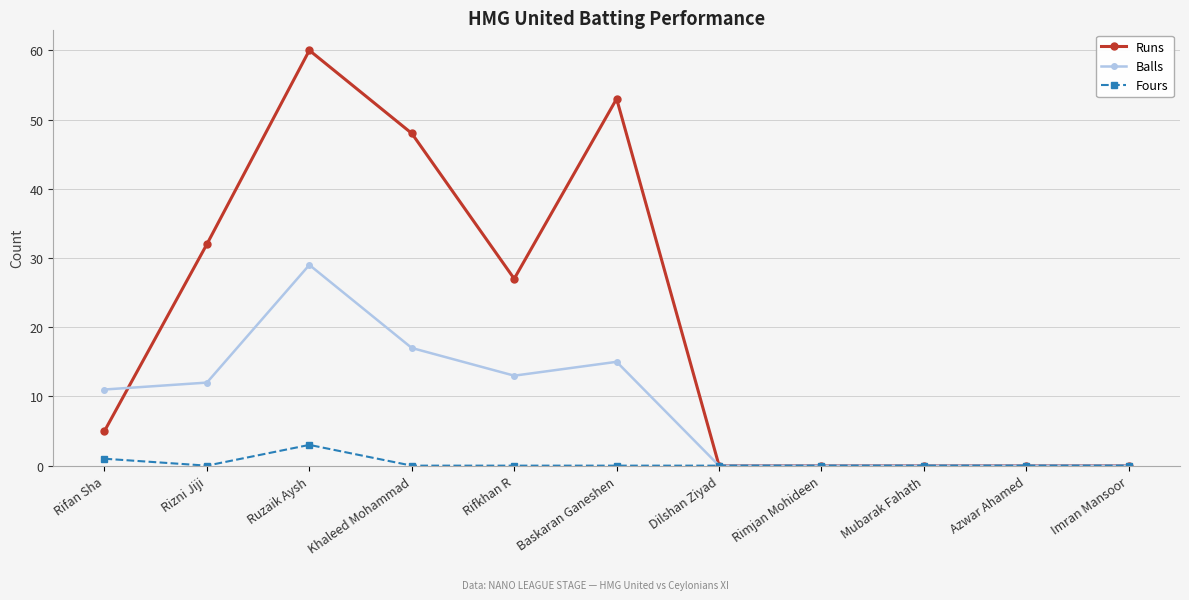

At how many categories does at least one series exceed 24?

5